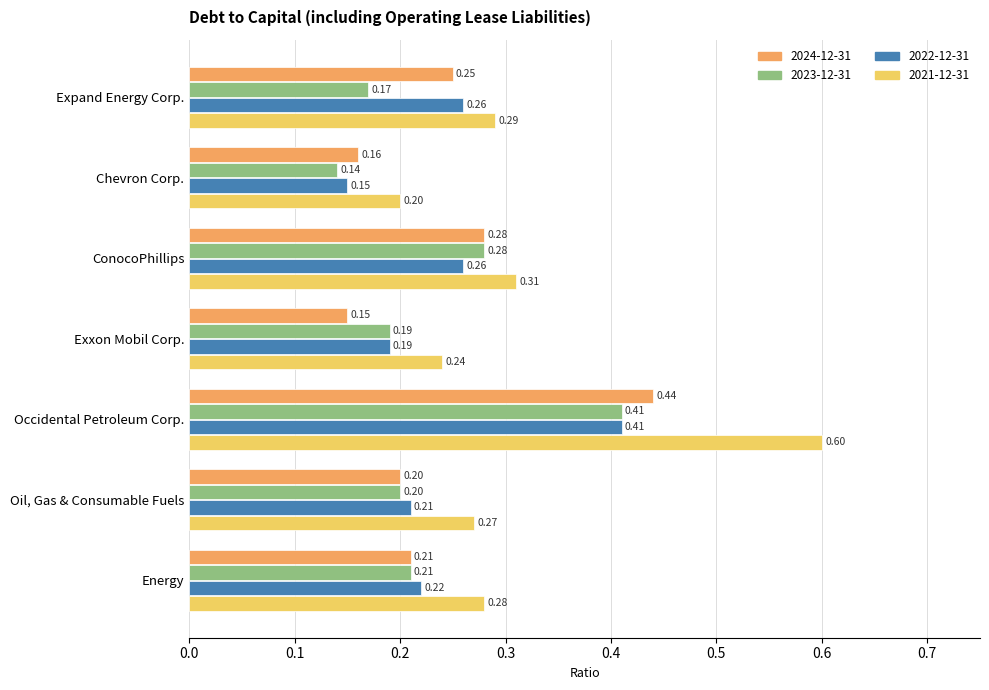

Which series has the largest range (max minus min)?

2021-12-31